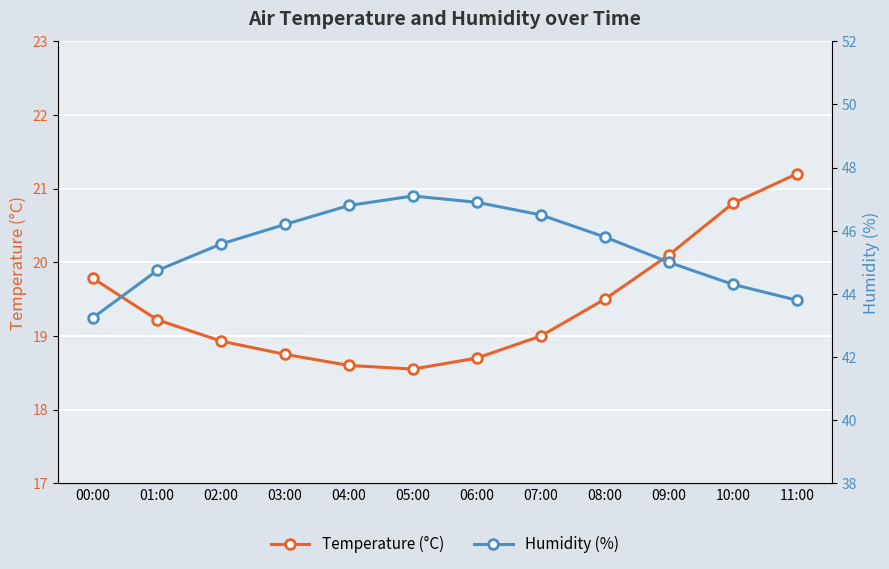

Is this an area chart (filled region under the line)?

No